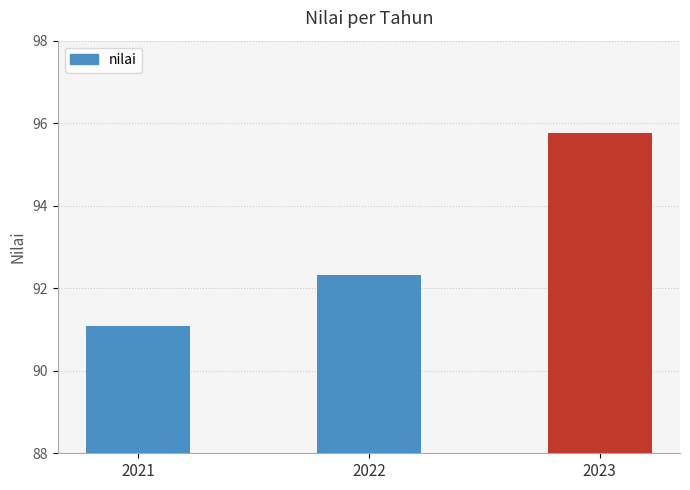

Reading right to left, list all the values displayed in this chart.

2023=95.8	2022=92.3	2021=91.1